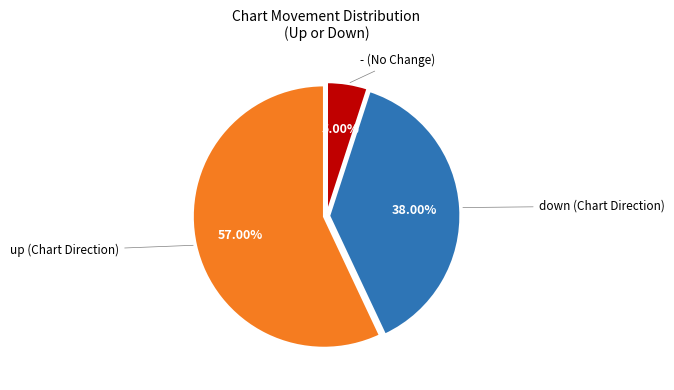

Does any single category account for the majority?

Yes